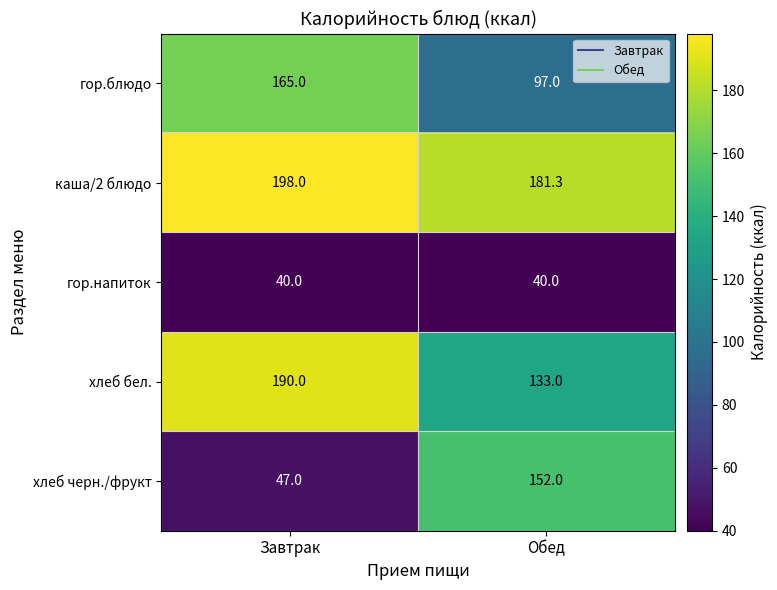

List the series in order of their overall mean, highest first.

каша/2 блюдо, хлеб бел., гор.блюдо, хлеб черн./фрукт, гор.напиток